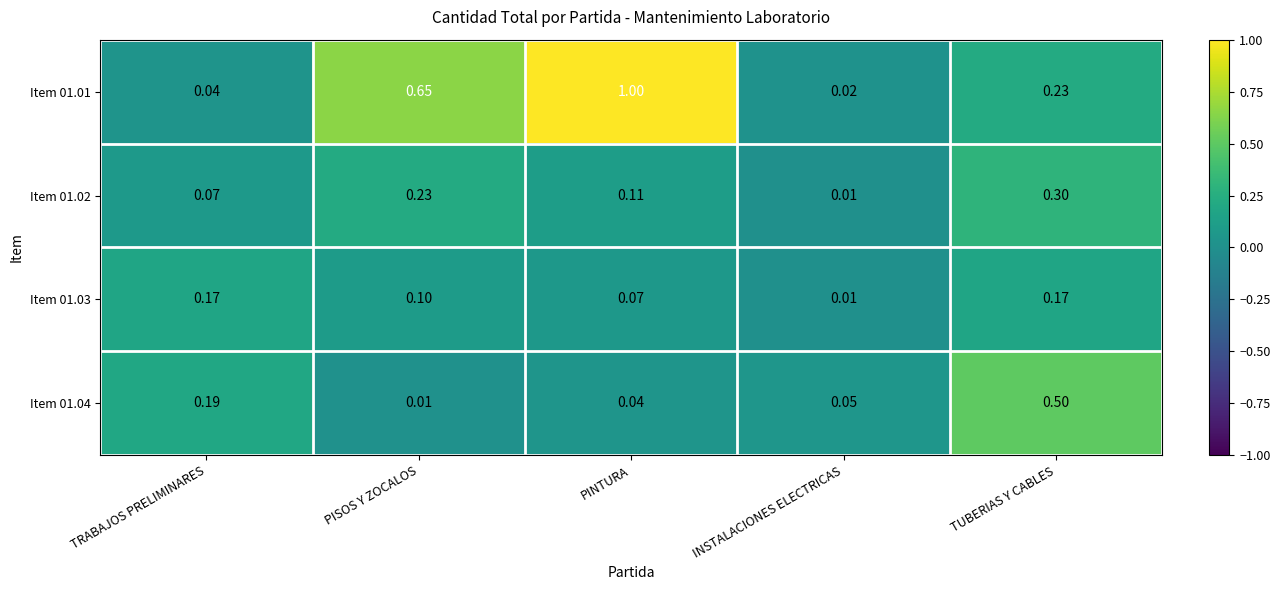

At which label does Item 01.01 reach its minimum?

INSTALACIONES ELECTRICAS